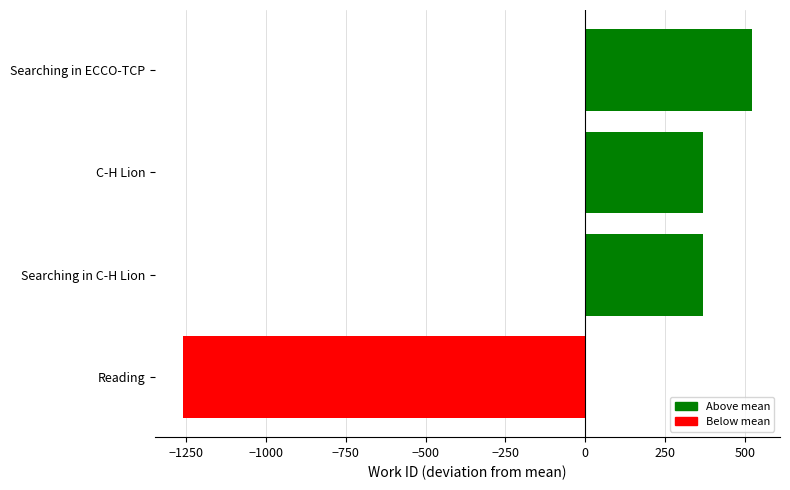

Which label corresponds to the smallest value in the chart?

Reading